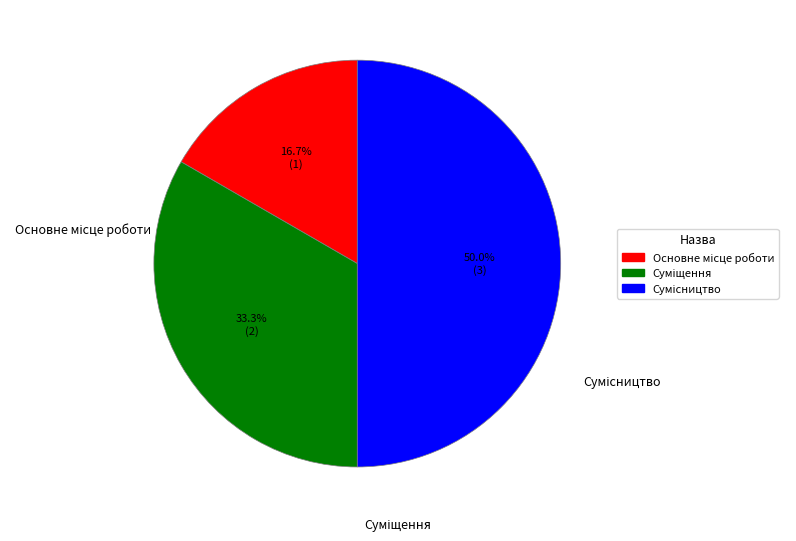

The Сумісництво slice represents 50% of the pie. True or false?

True